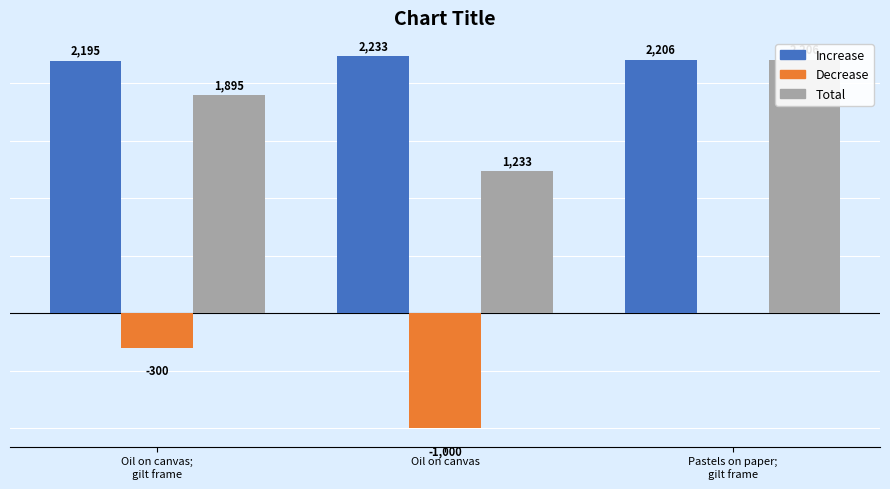

Rank the categories by Total value from lowest to highest.

Oil on canvas, Oil on canvas;
gilt frame, Pastels on paper;
gilt frame